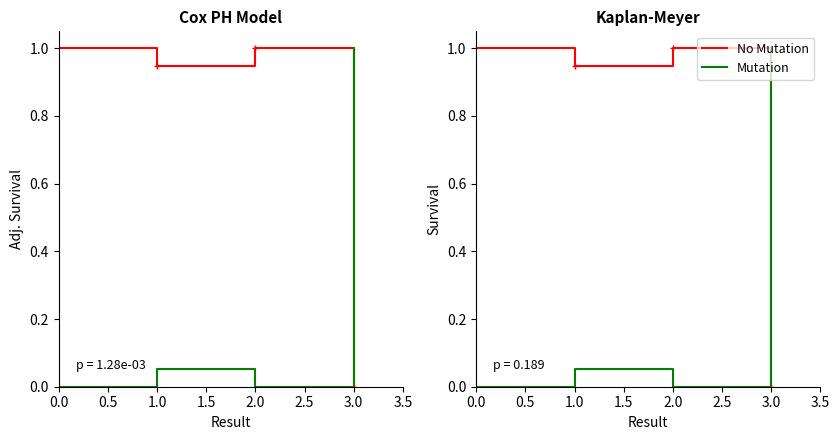

Which series has the widest spread of values?

No Mutation